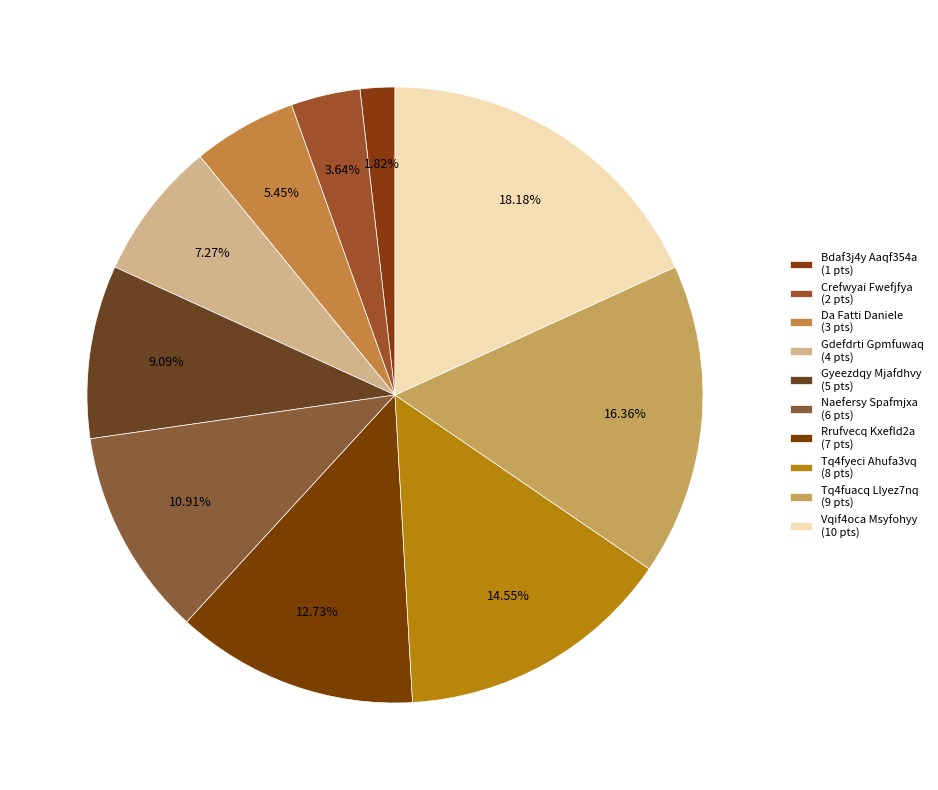

What is the ratio of the value at Bdaf3j4y Aaqf354a to the value at Gdefdrti Gpmfuwaq?

0.2